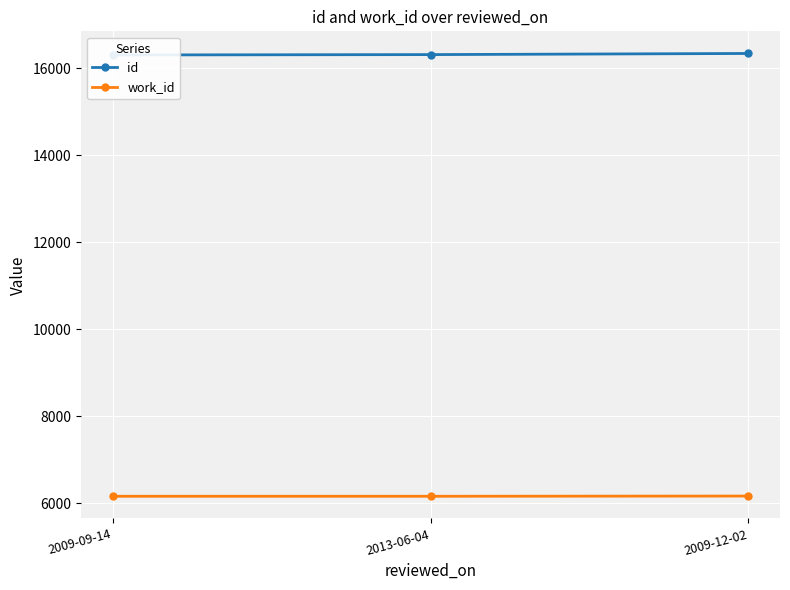

What is the total value across all series at 2013-06-04?

22474